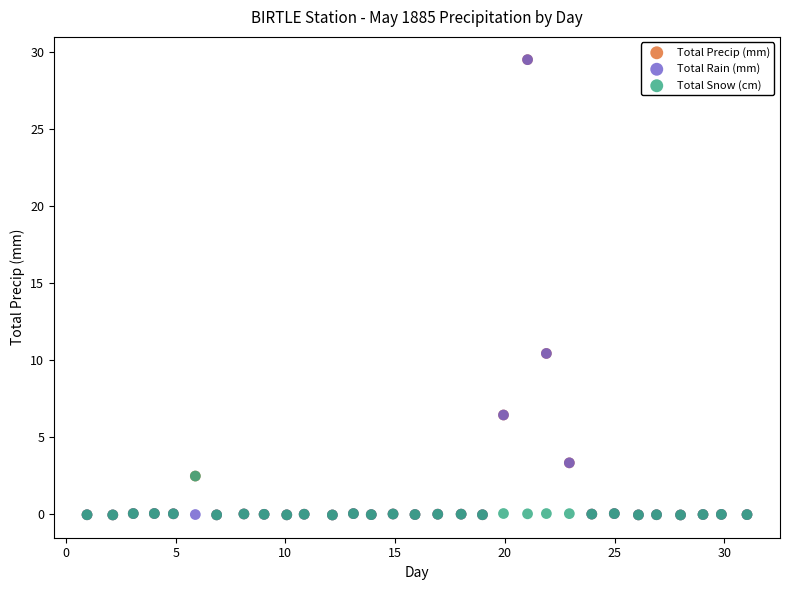

What are all the series names shown in the legend?

Total Precip (mm), Total Rain (mm), Total Snow (cm)